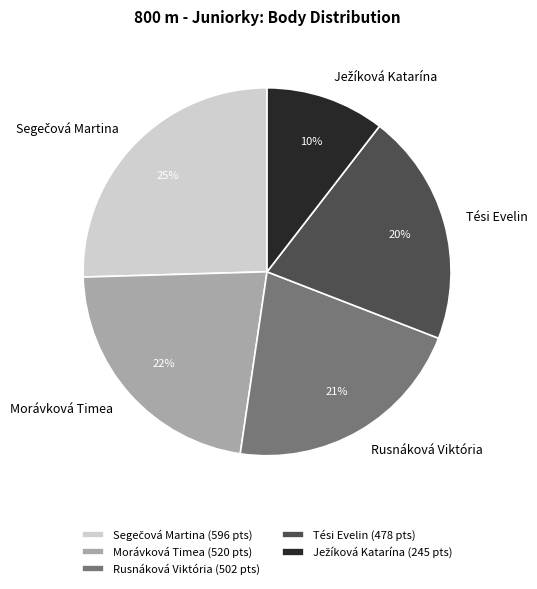

Which has a higher value, Morávková Timea or Rusnáková Viktória?

Morávková Timea